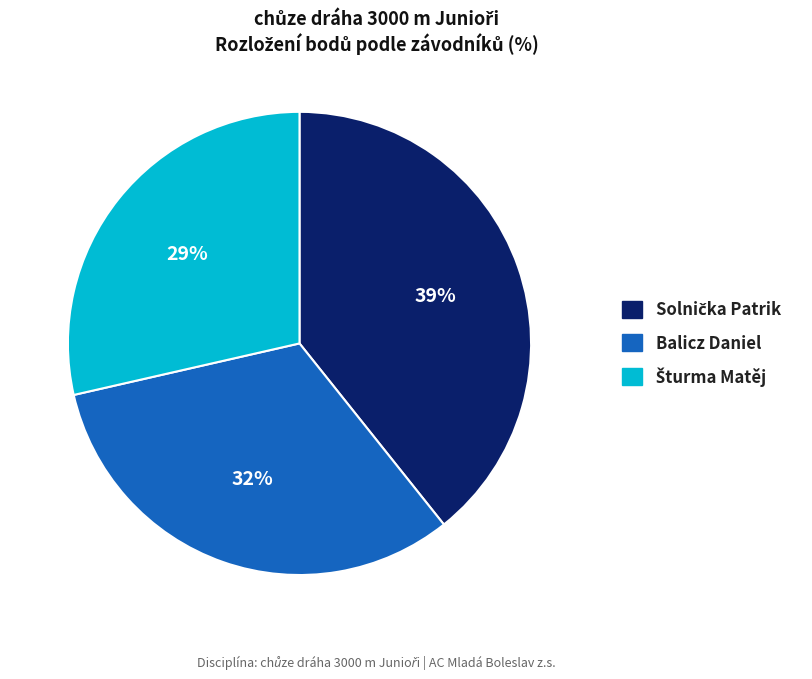

True or false: Balicz Daniel accounts for 32% of the total.

True